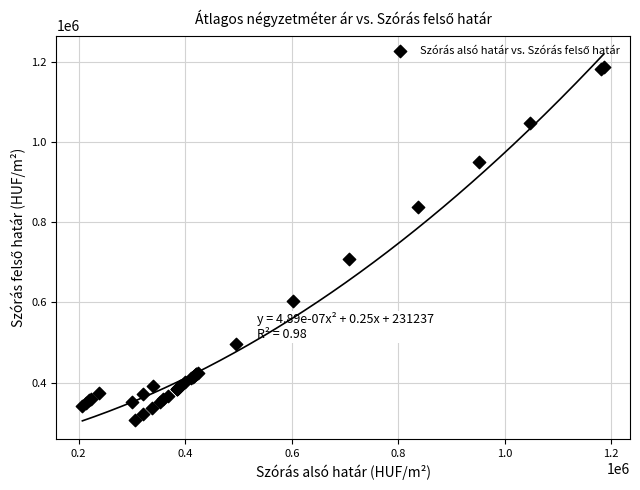

What Y value in the scatter plot is closest to 746054?

708206